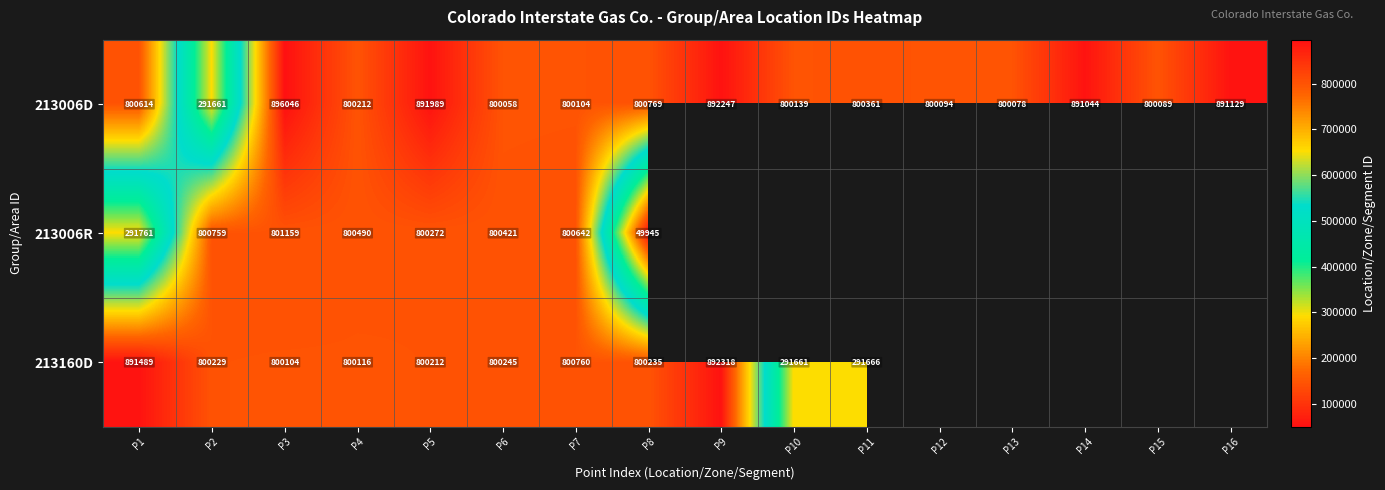

What is the total value across all series at P1?

1983864